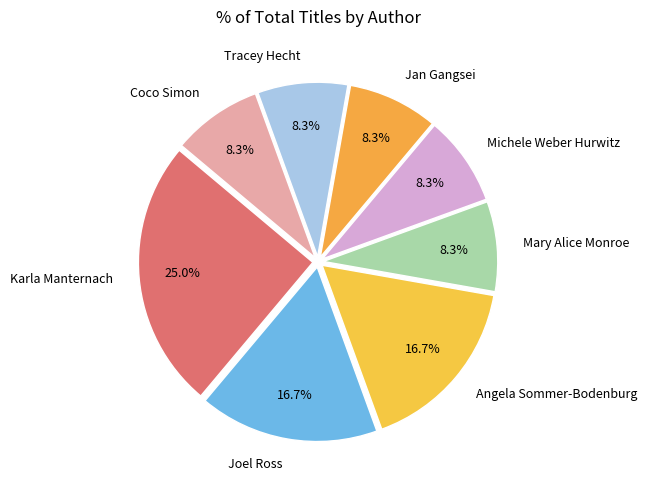

Approximately how many times larger is the value at Coco Simon compared to Joel Ross?

0.5